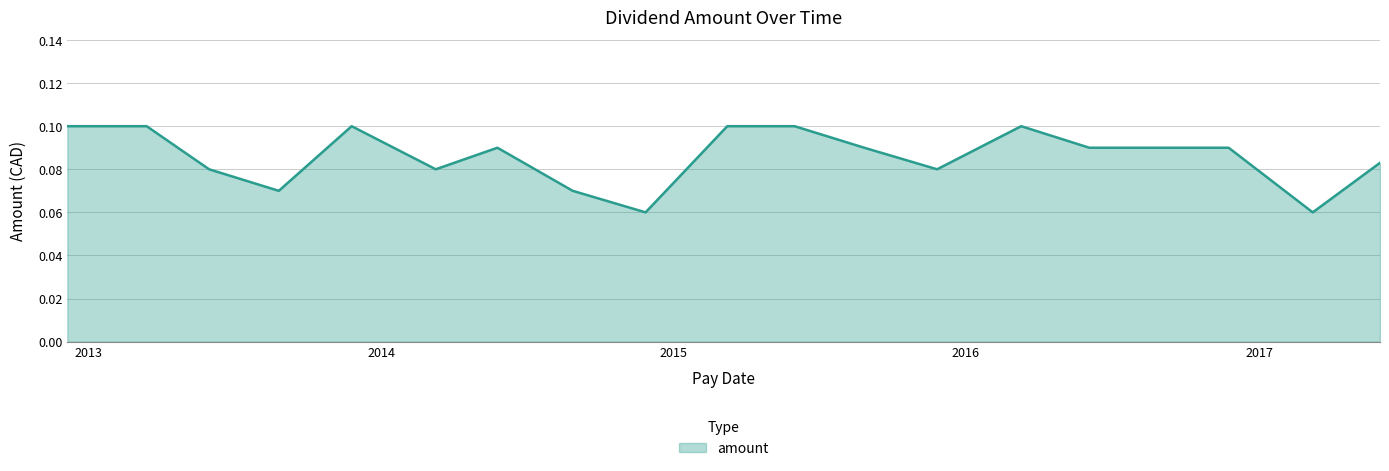

Does the chart have visible grid lines?

Yes